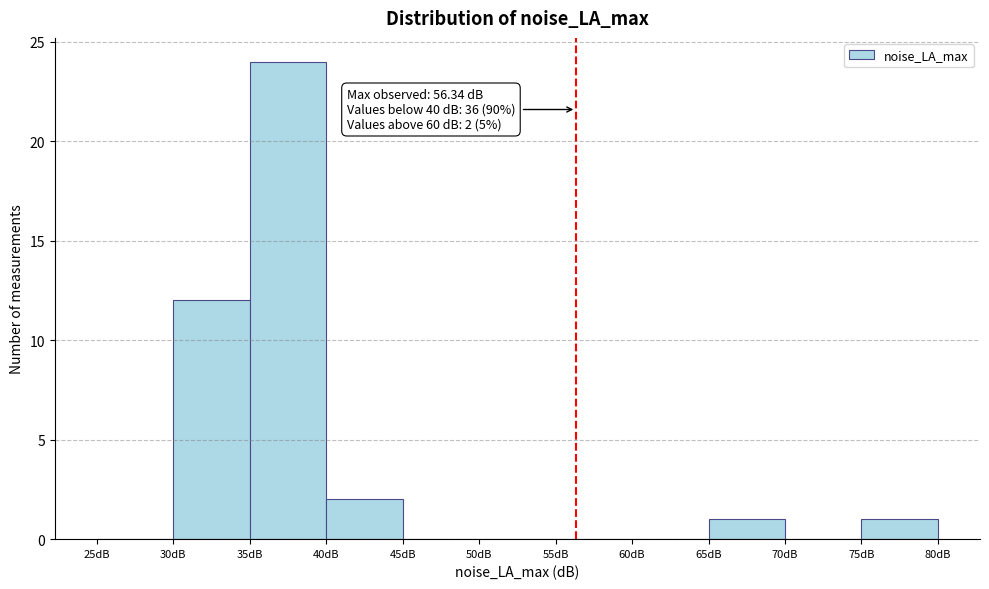

Which range on the x-axis has the tallest bar?

35 to 40